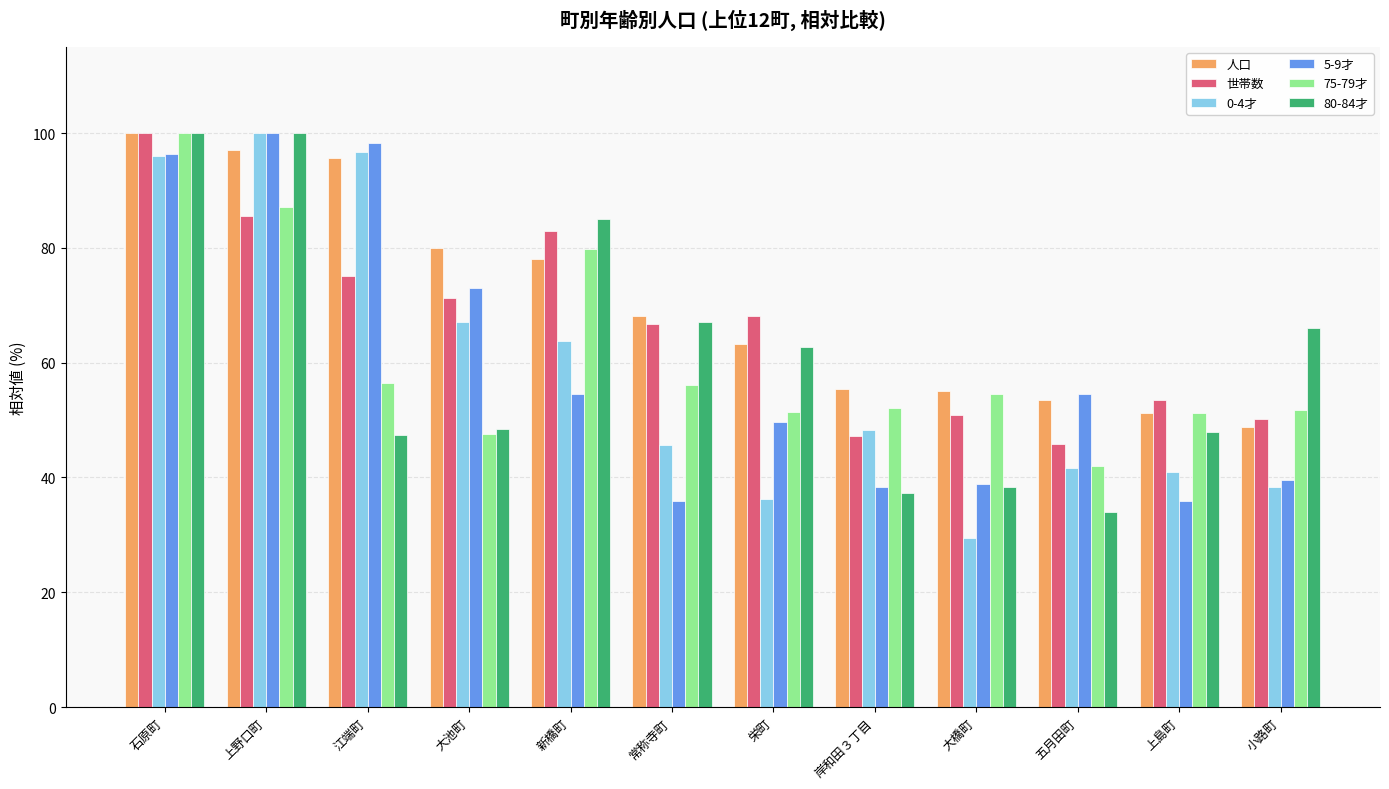

What is the difference between the second highest and second lowest values in the 75-79才 series?

39.6